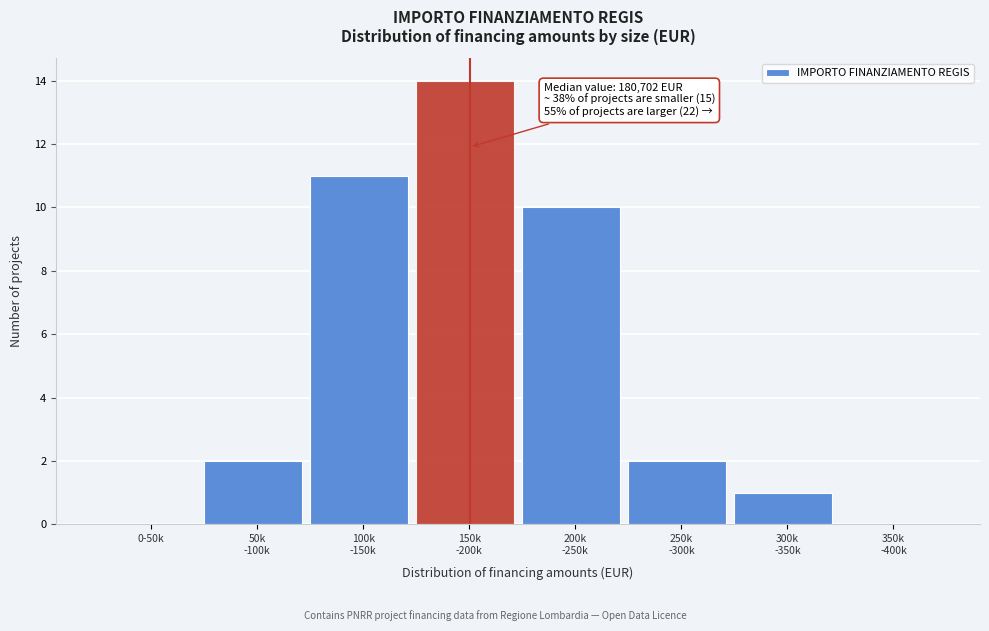

What is the greatest value displayed?

14